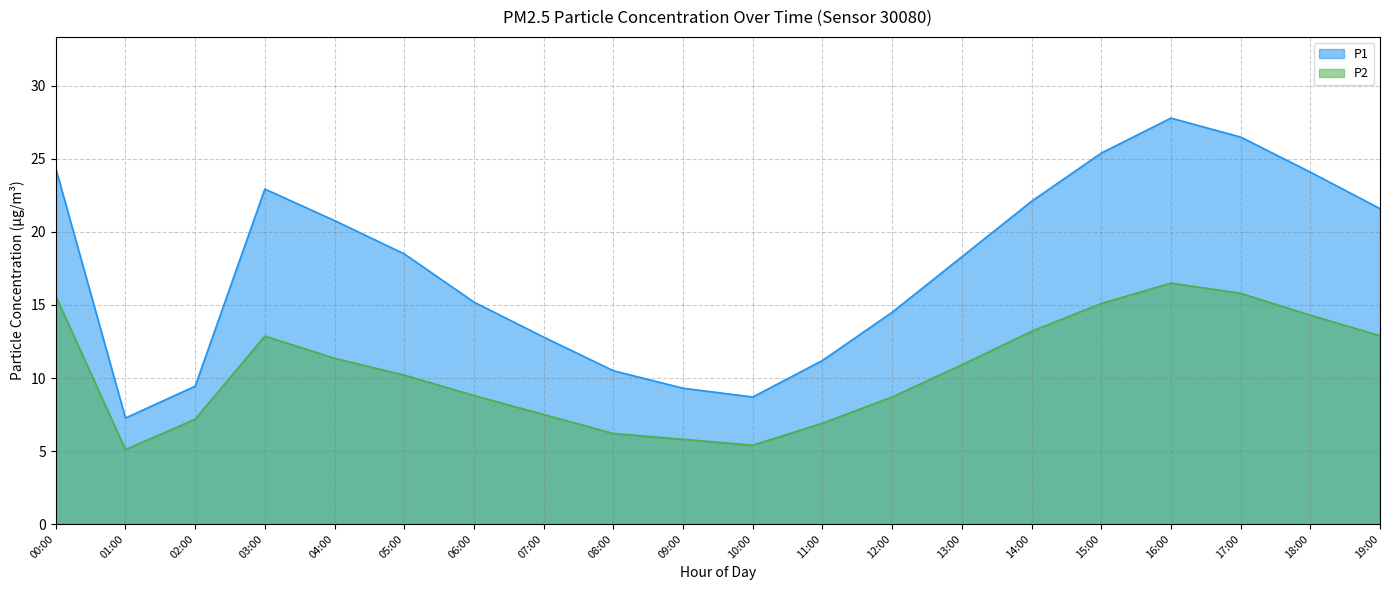

Reading right to left, list all the values displayed in this chart.

P1: 21.6	24.1	26.5	27.8	25.4	22.1	18.3	14.5	11.2	8.7	9.3	10.5	12.8	15.2	18.5	20.8	22.9	9.4	7.3	24.4
P2: 12.9	14.3	15.8	16.5	15.1	13.2	10.9	8.7	6.9	5.4	5.8	6.2	7.5	8.8	10.2	11.3	12.9	7.2	5.1	15.6